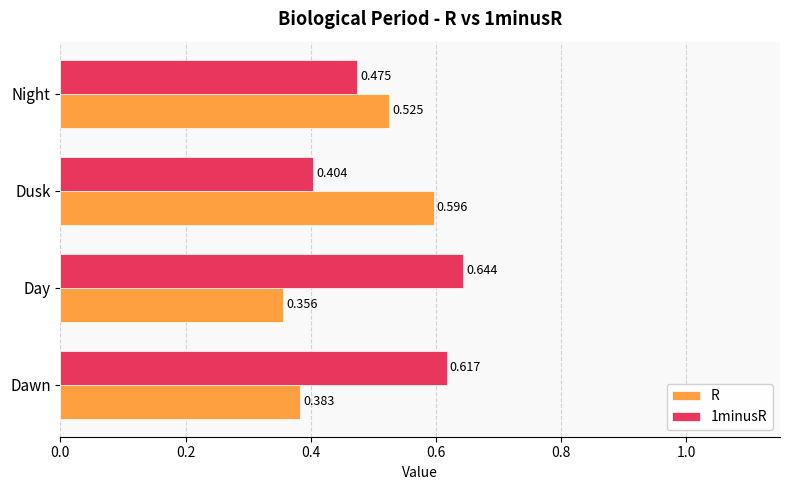

List the series in order of their overall mean, lowest first.

R, 1minusR